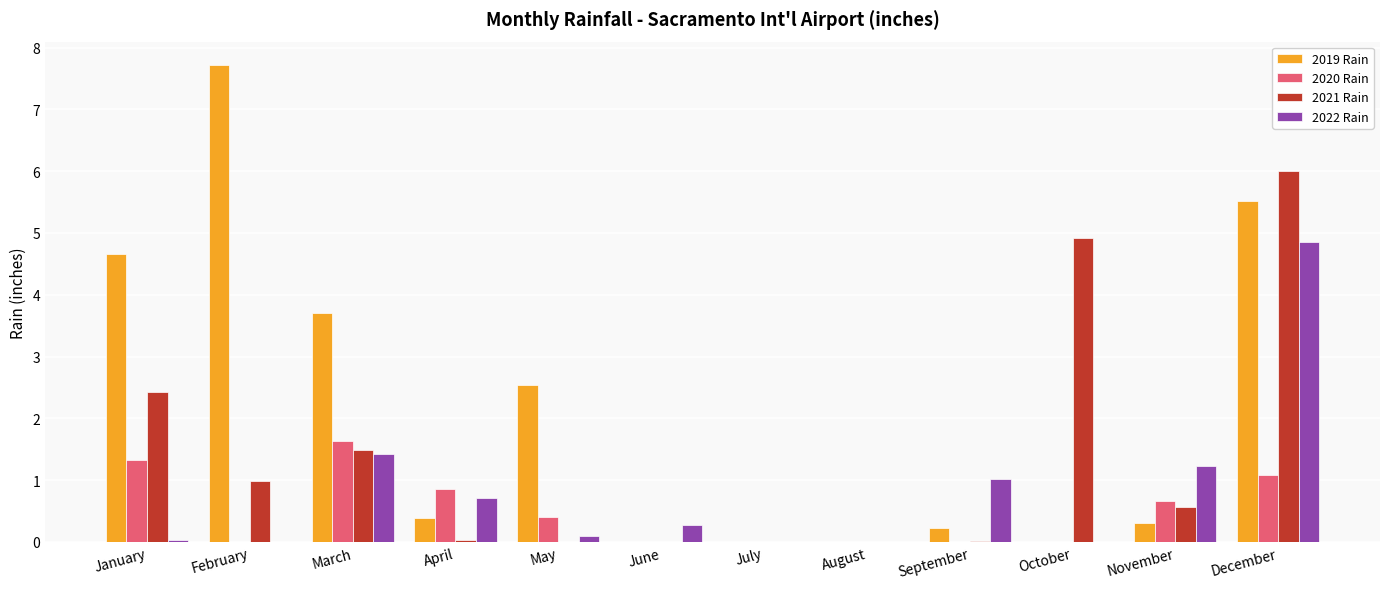

At which category is the sum across all series the highest?

December